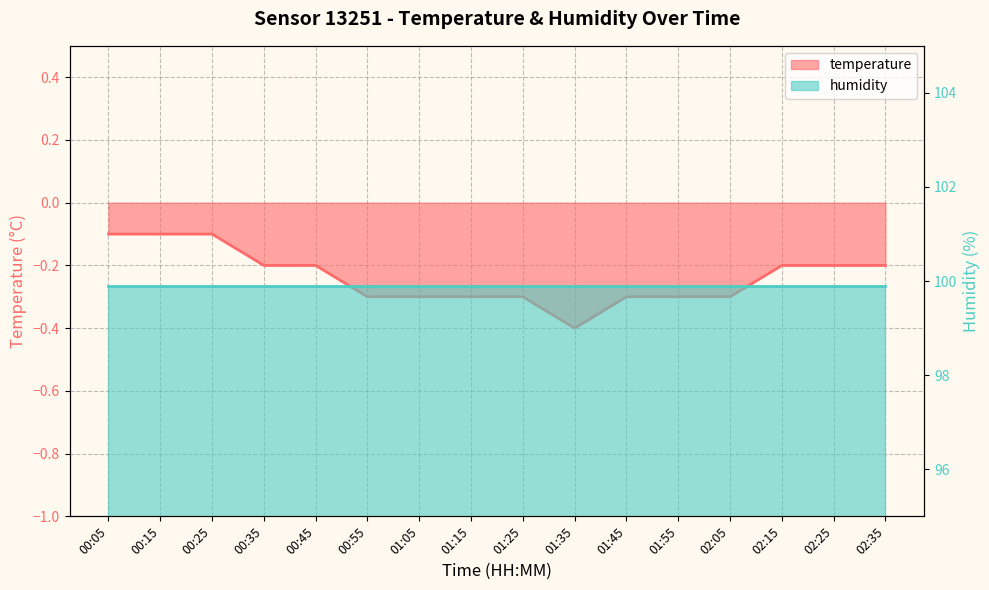

How many categories are shown in the chart?

16